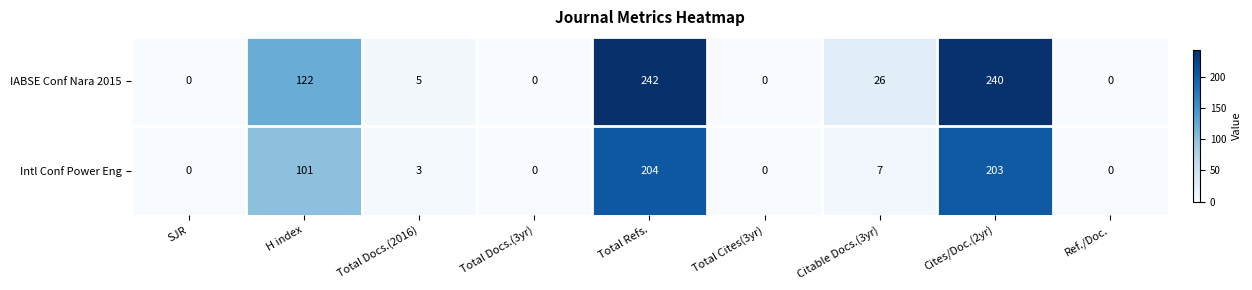

True or false: Intl Conf Power Eng has a value of 3 at Total Docs.(2016).

True